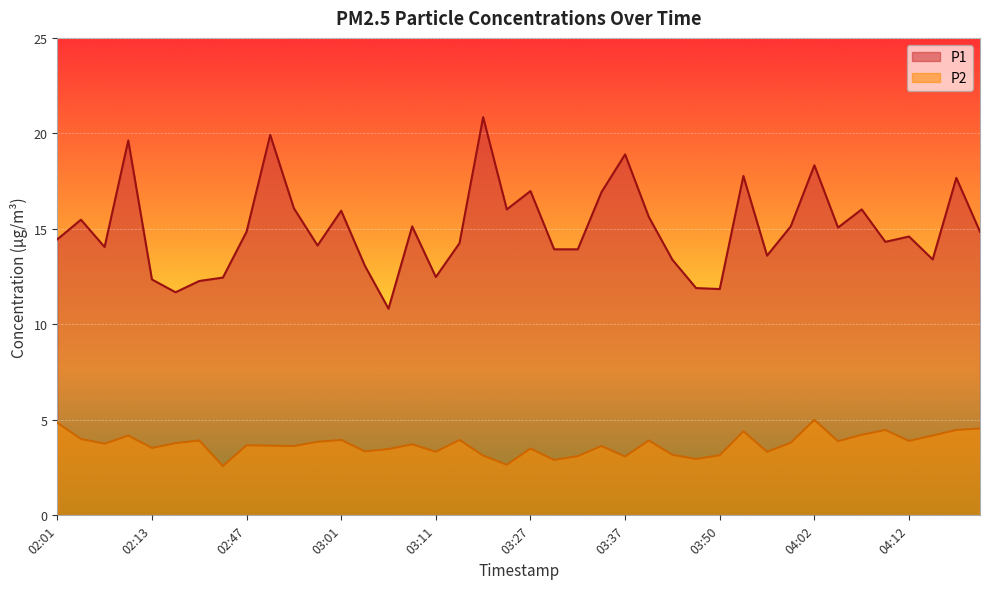

Which category has the highest value in the P1 series?

03:16